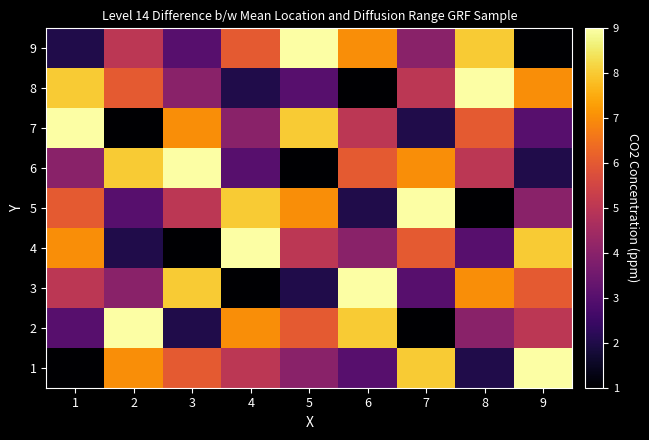

Which label corresponds to the largest value in the chart?

9